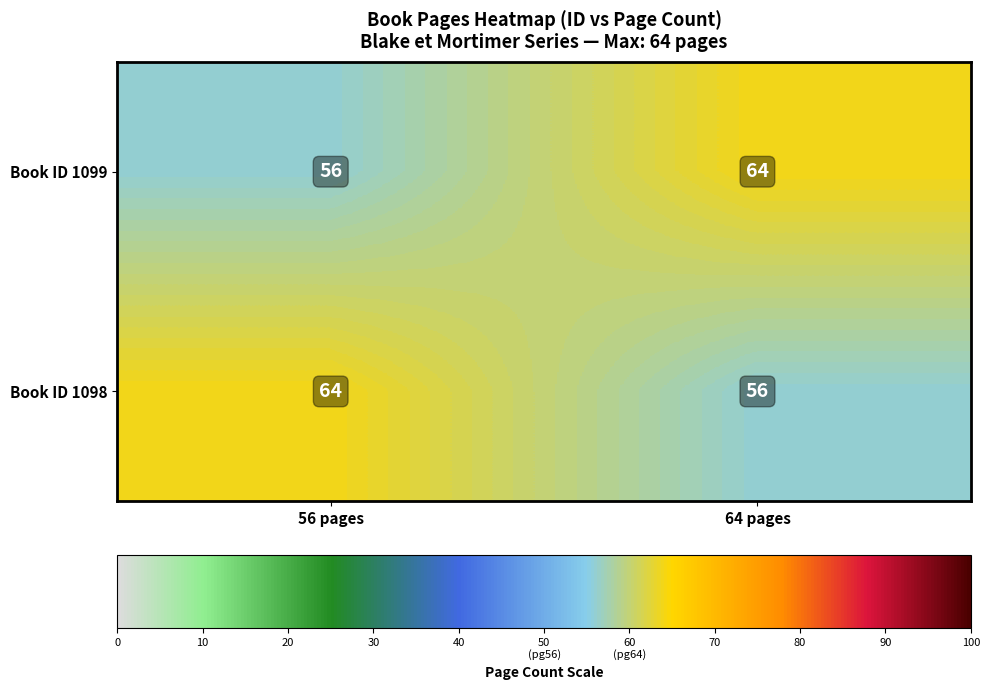

Where is Book ID 1099 nearest to the value 60?

56 pages